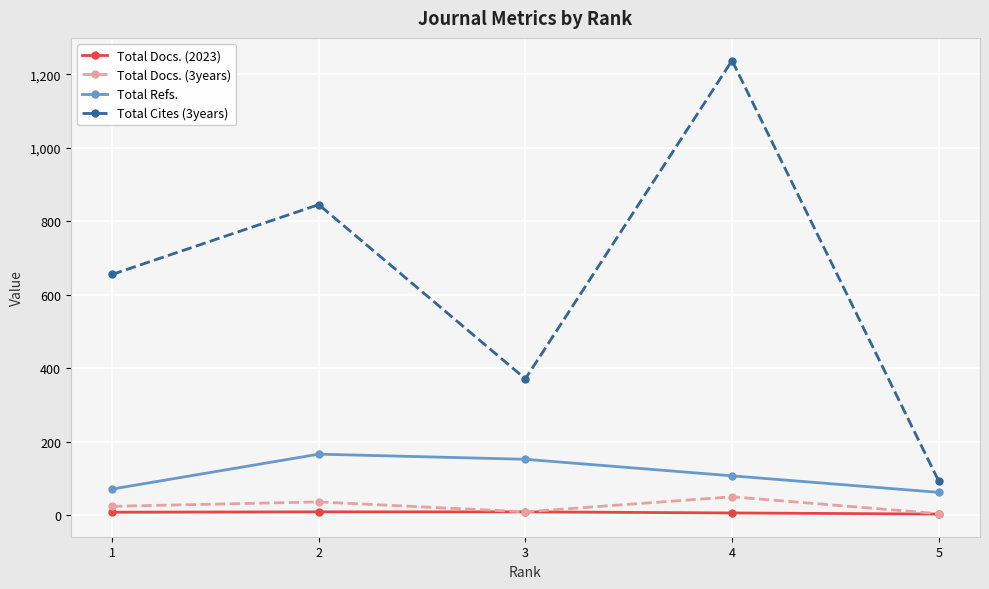

Which series has the largest total across all categories?

Total Cites (3years)